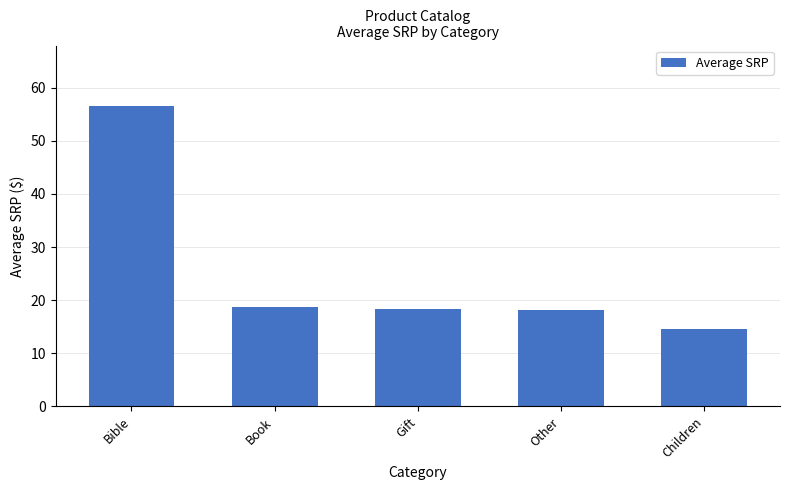

What is the change in value from Gift to Children?

-3.8